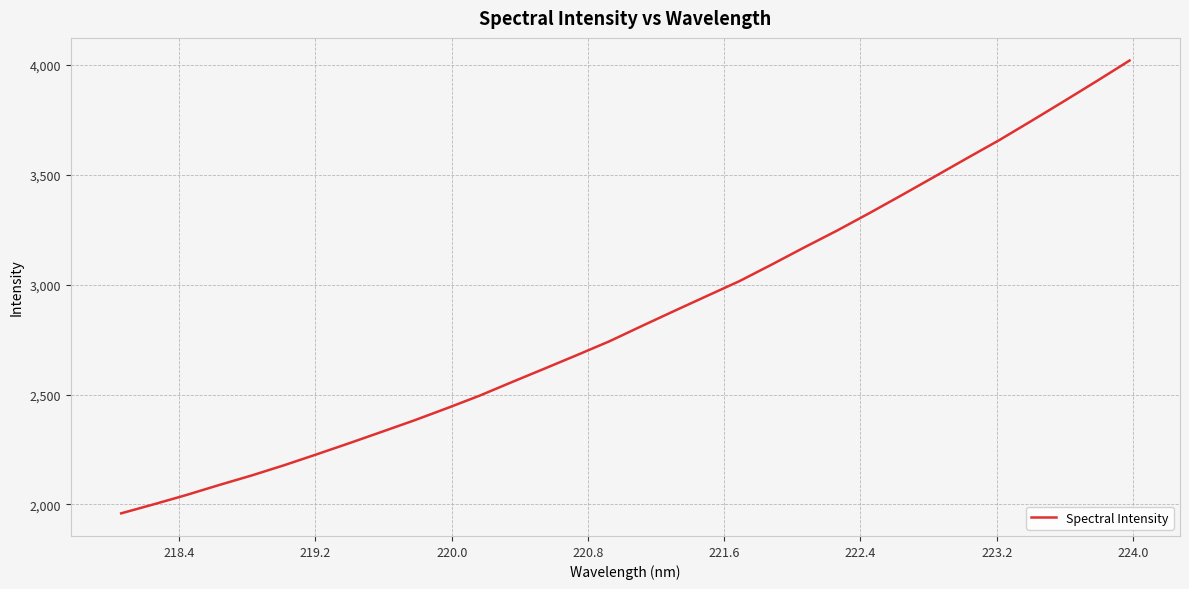

What is the minimum value shown in the chart?

1959.0